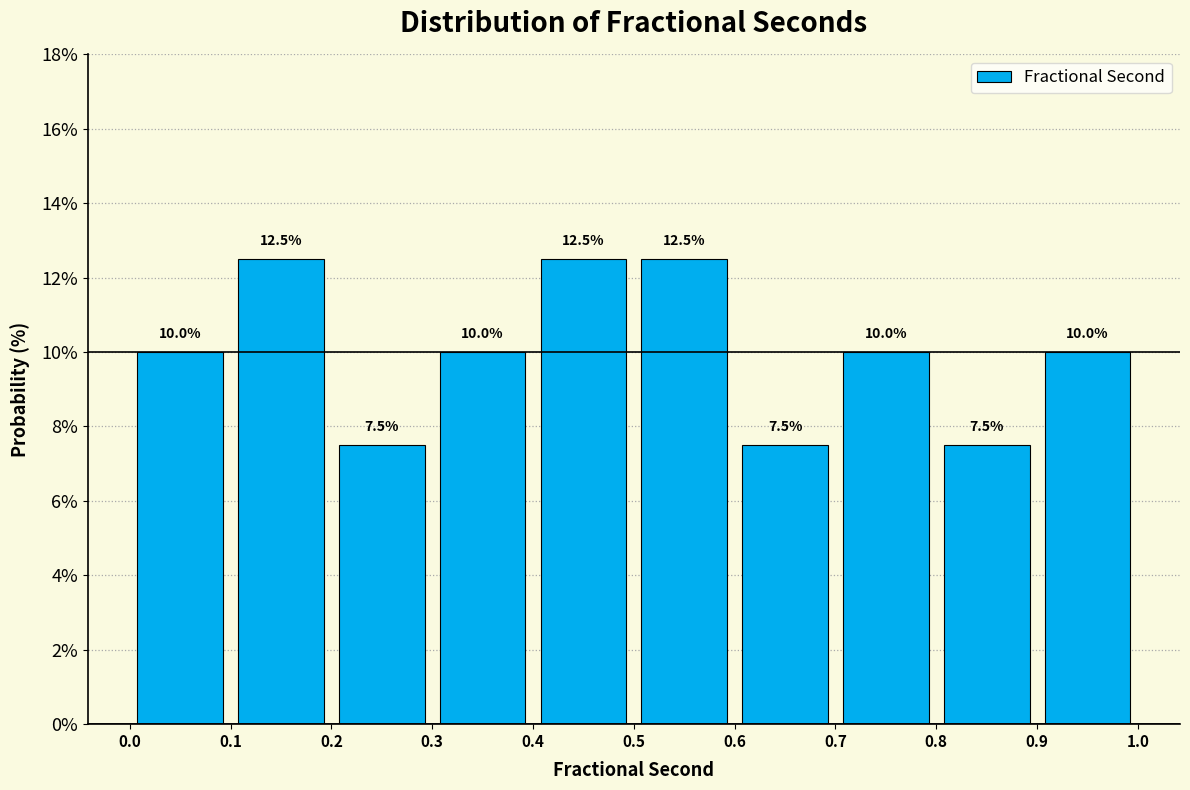

Reading left to right, list every bar in this chart as the range it spans on the x-axis followed by its height.

0.0 to 0.1: 10.0
0.1 to 0.2: 12.5
0.2 to 0.3: 7.5
0.3 to 0.4: 10.0
0.4 to 0.5: 12.5
0.5 to 0.6: 12.5
0.6 to 0.7: 7.5
0.7 to 0.8: 10.0
0.8 to 0.9: 7.5
0.9 to 1.0: 10.0